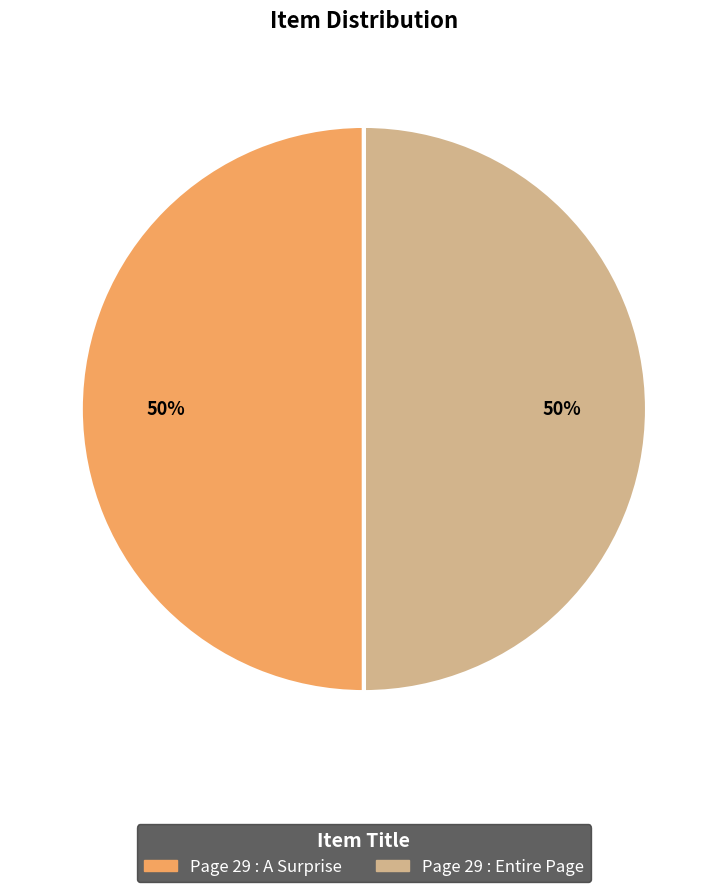

To the nearest percent, what portion does Page 29 : A Surprise represent?

50%